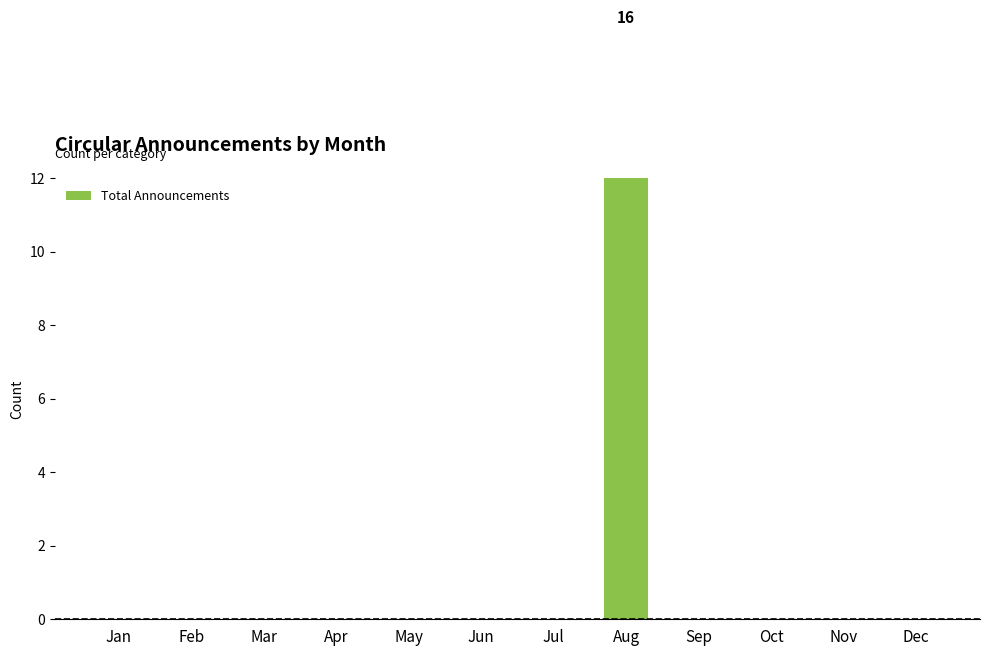

Does the chart contain any negative values?

No